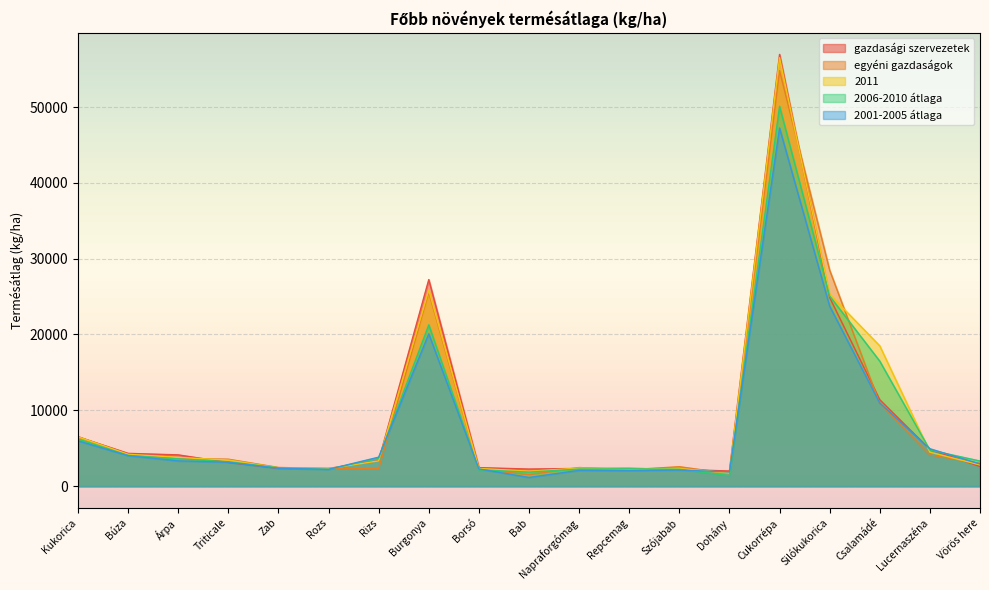

Between Csalamádé and Burgonya, which is larger?

Burgonya